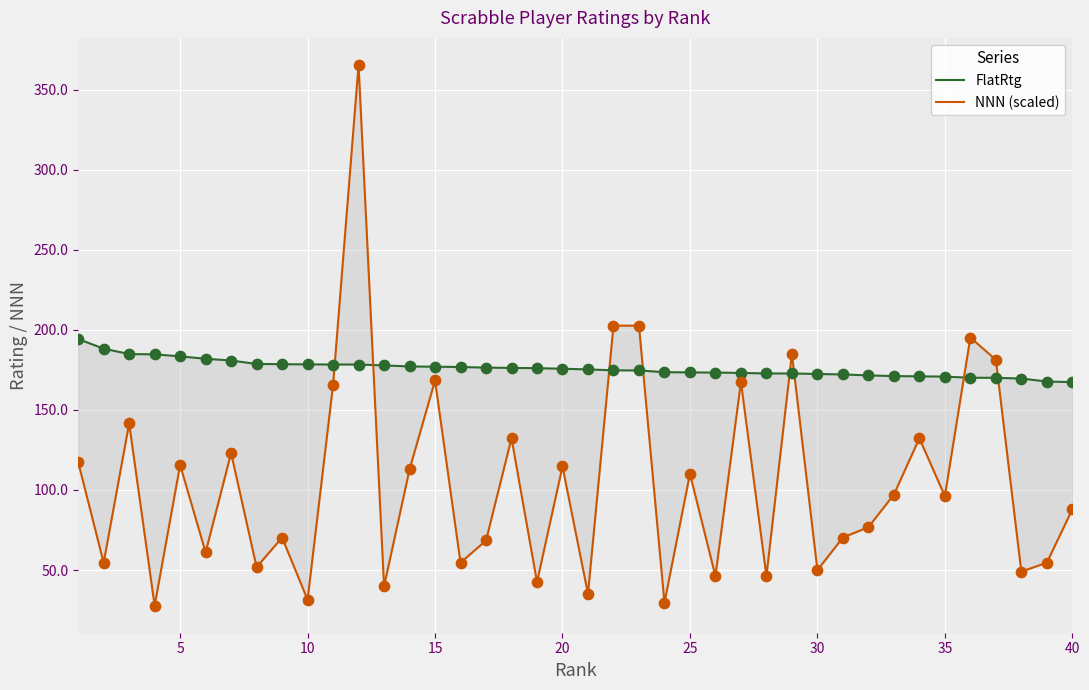

Which series has the largest total across all categories?

FlatRtg